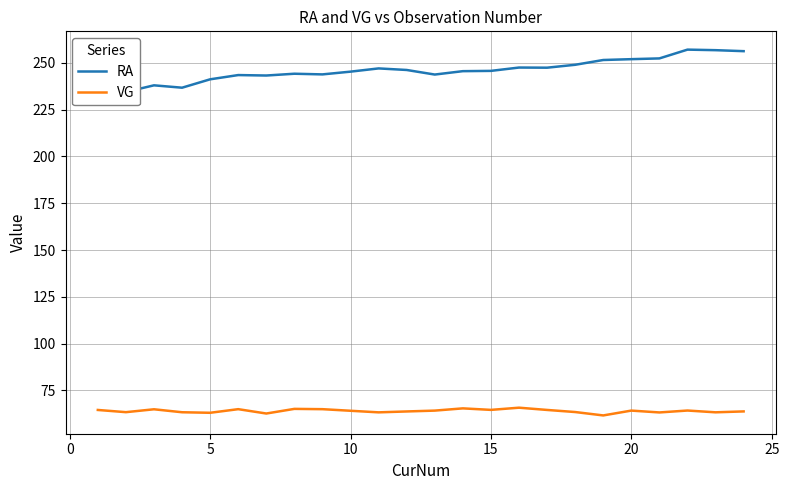

What are all the series names shown in the legend?

RA, VG